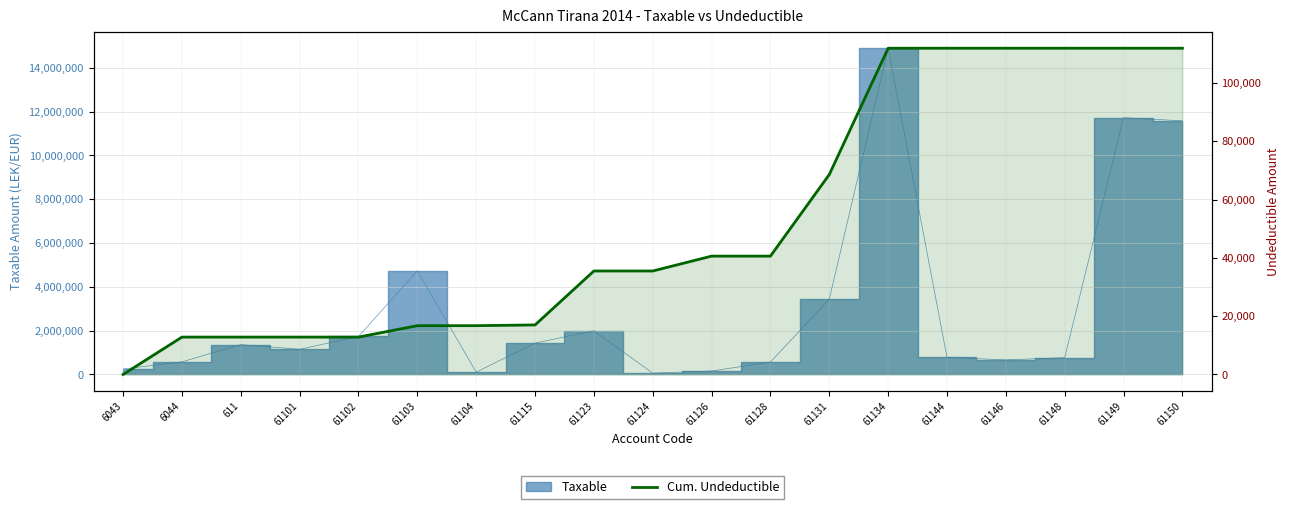

What is the greatest value displayed?

111891